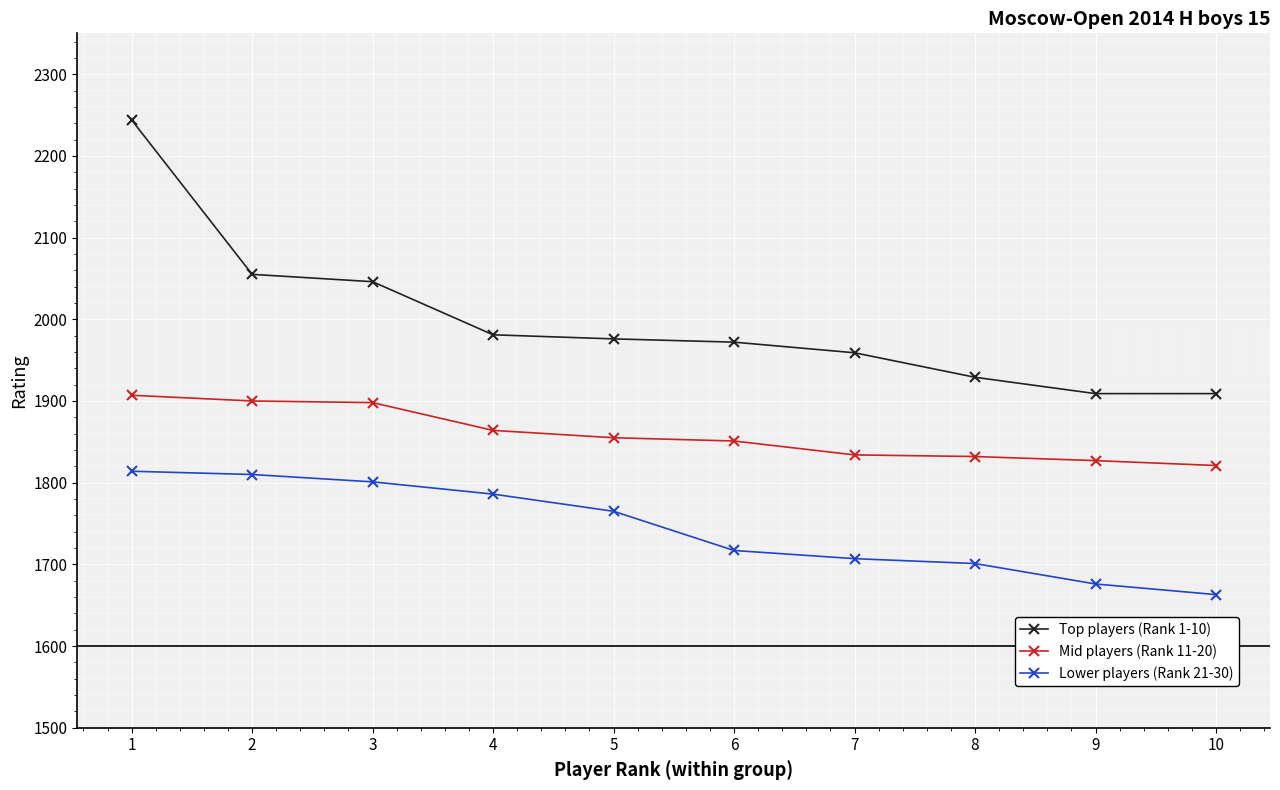

Where does the Top players (Rank 1-10) series first go above 1976?

1